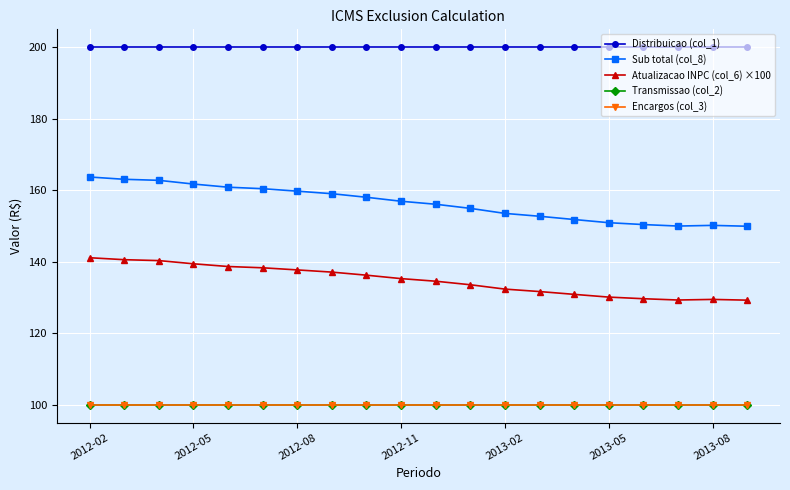

Does the chart have visible grid lines?

Yes